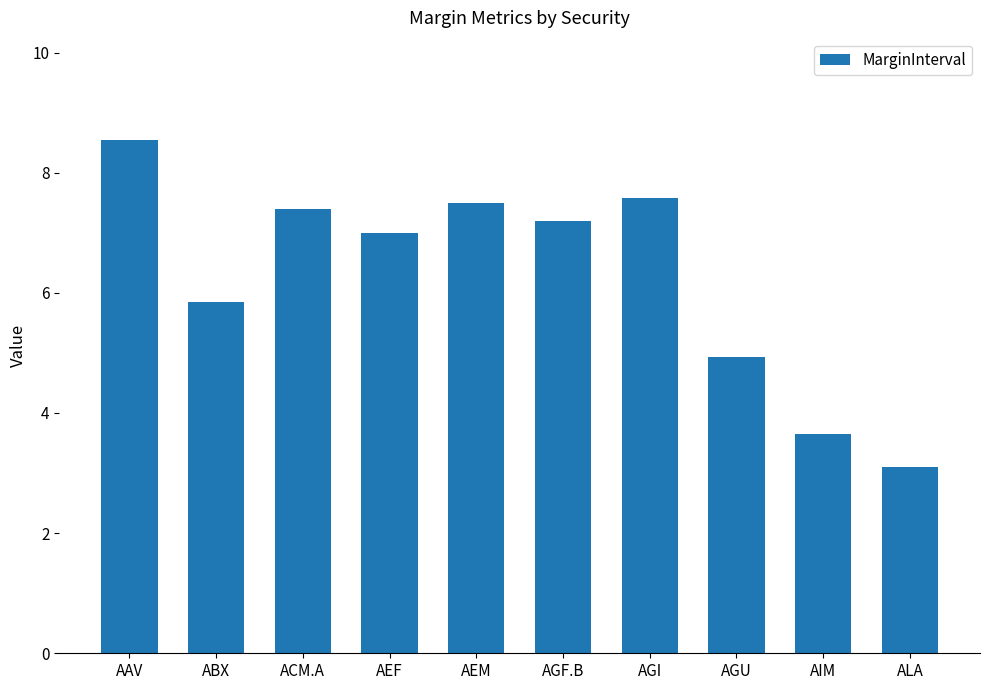

What is the value of the 6th bar from the left?

7.2